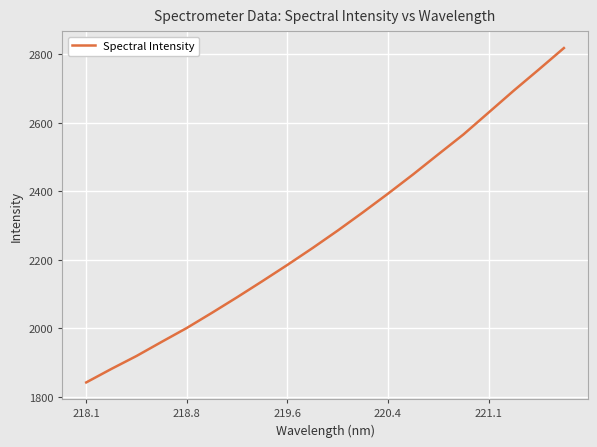

What is the difference between the maximum and minimum values?

976.1